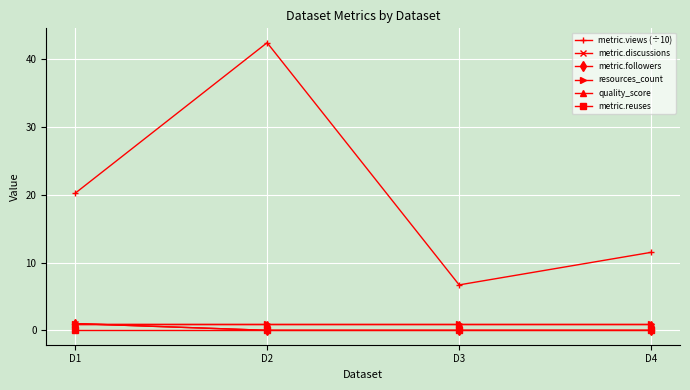

The metric.discussions series shows -0.6 at D3. True or false?

False